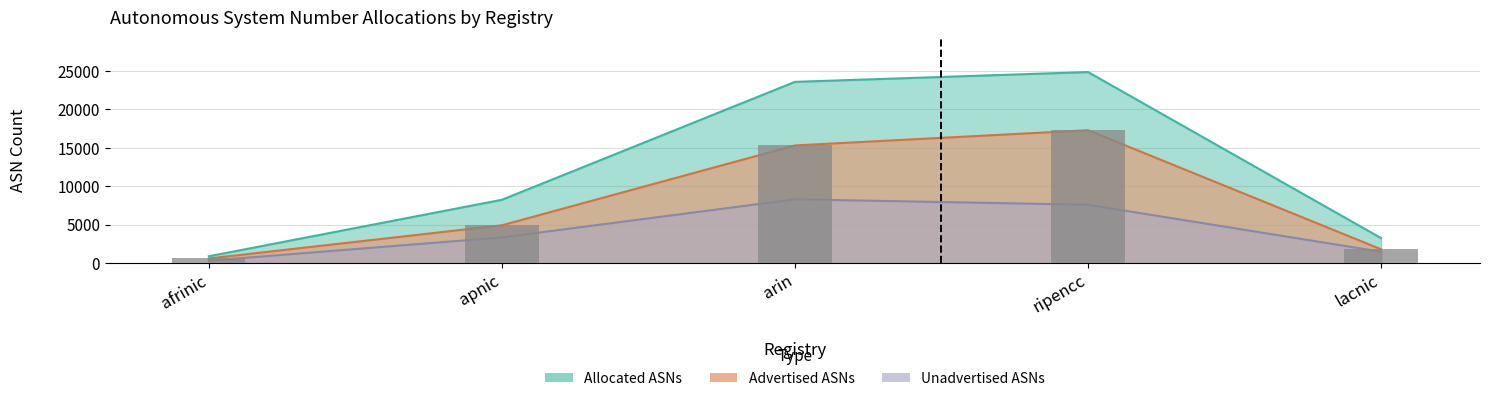

The value at apnic is 4905. True or false?

True